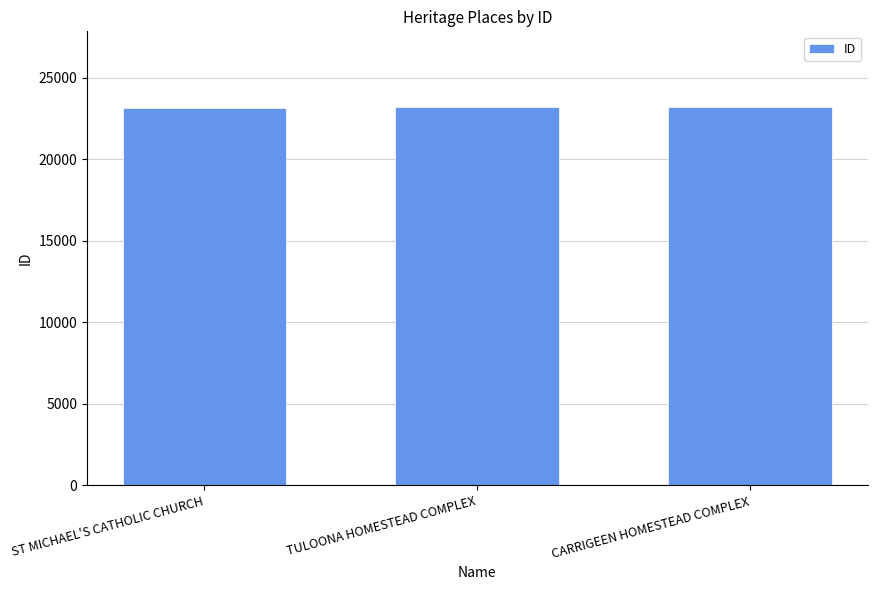

What is the difference between the values at TULOONA HOMESTEAD COMPLEX and ST MICHAEL'S CATHOLIC CHURCH?

47